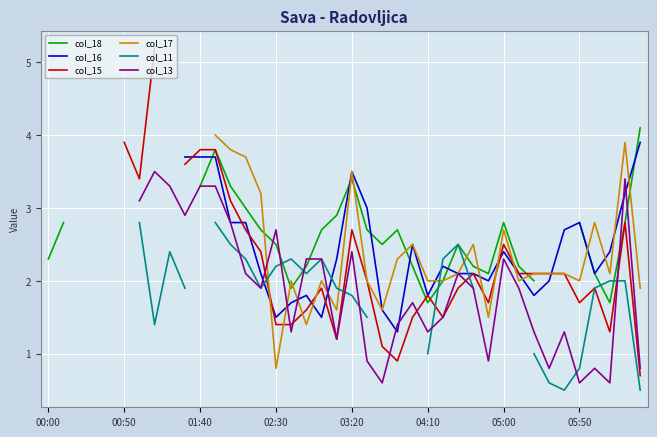

True or false: col_16 has more than 1 points higher than both neighbors.

True